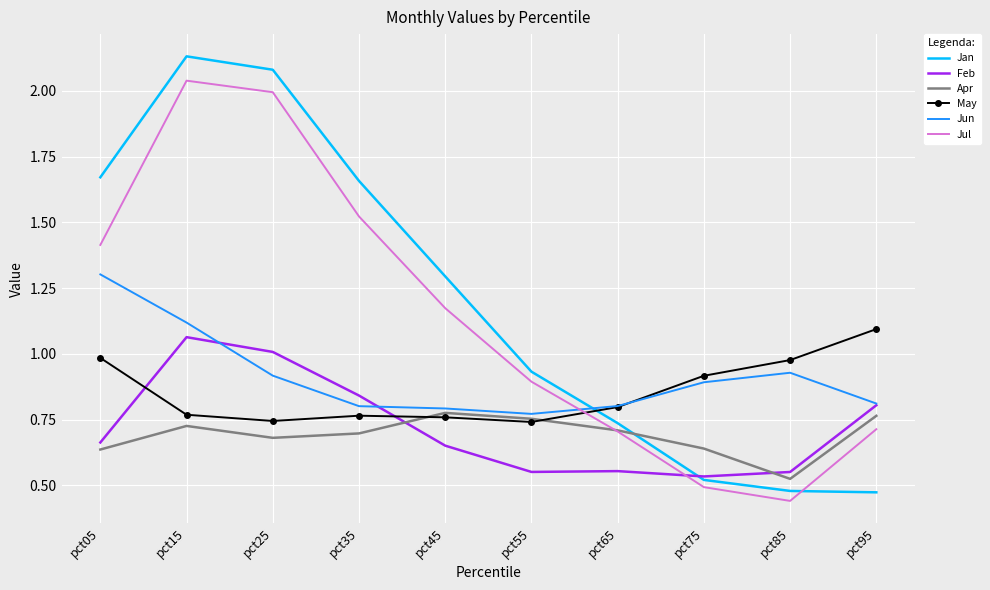

Rank the series by their maximum value, from highest to lowest.

Jan, Jul, Jun, May, Feb, Apr